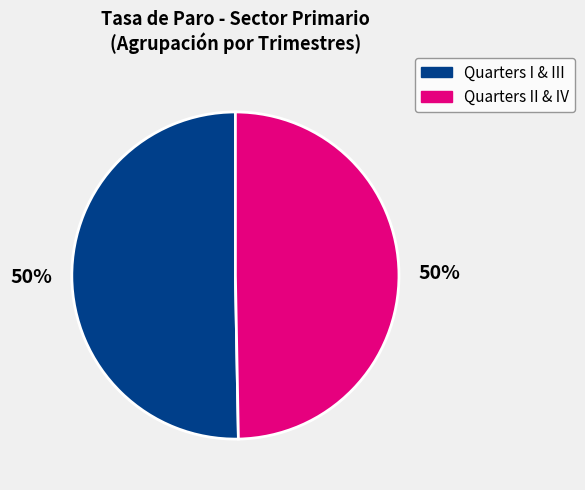

Is it true that Quarters I & III is 64% of the pie?

False